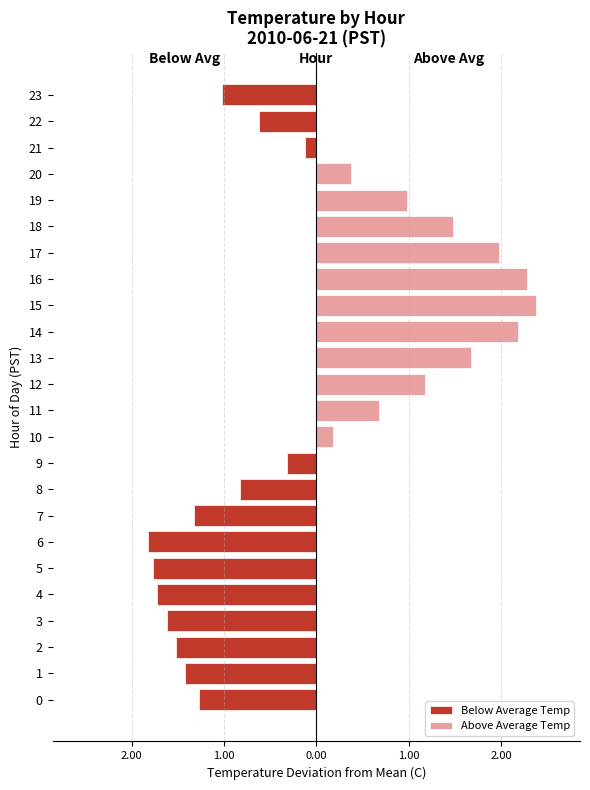

At how many categories does at least one series exceed 0?

11